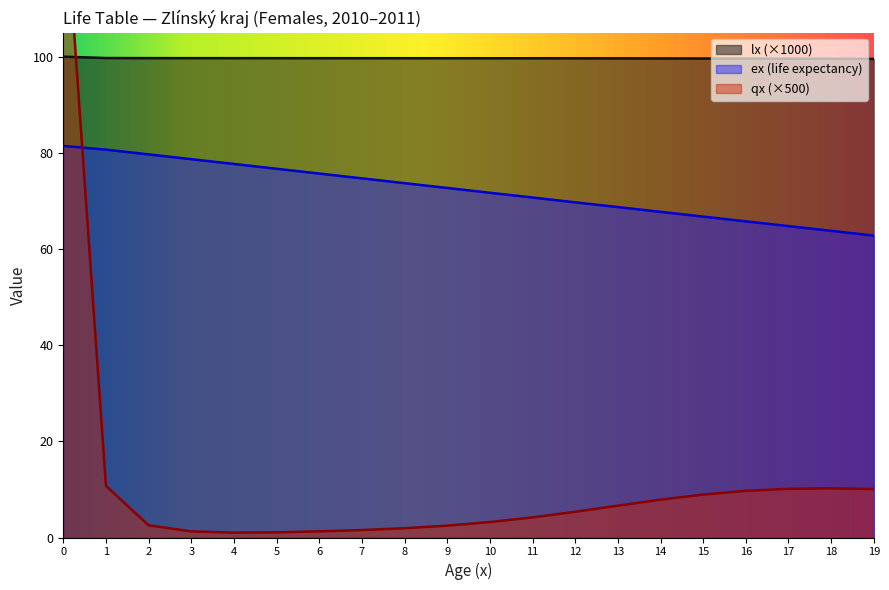

At how many categories does at least one series exceed 12?

20